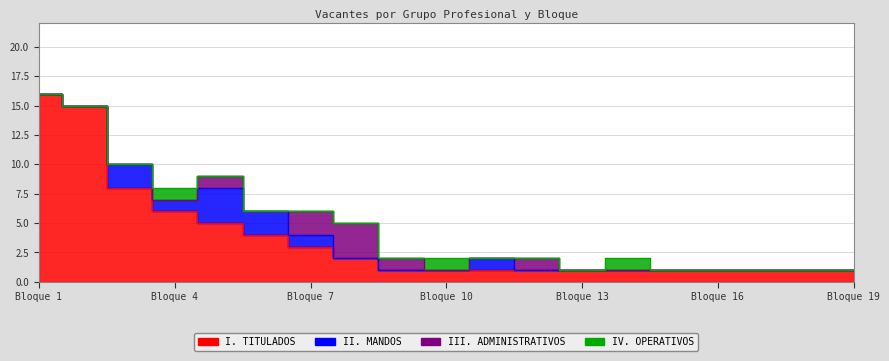

Which has a higher value, Bloque 3 or Bloque 6?

Bloque 3